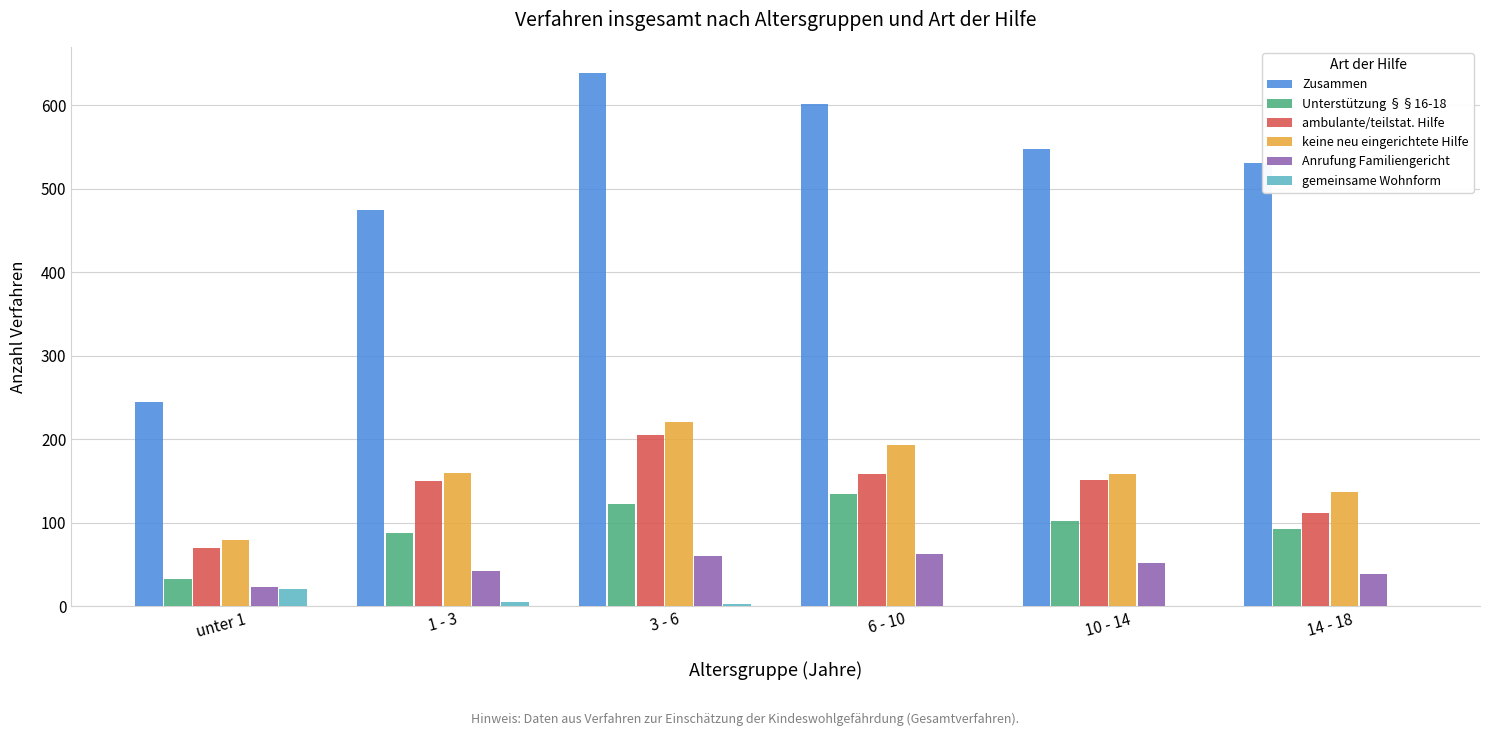

Which series changed the most between 1 - 3 and 3 - 6?

Zusammen